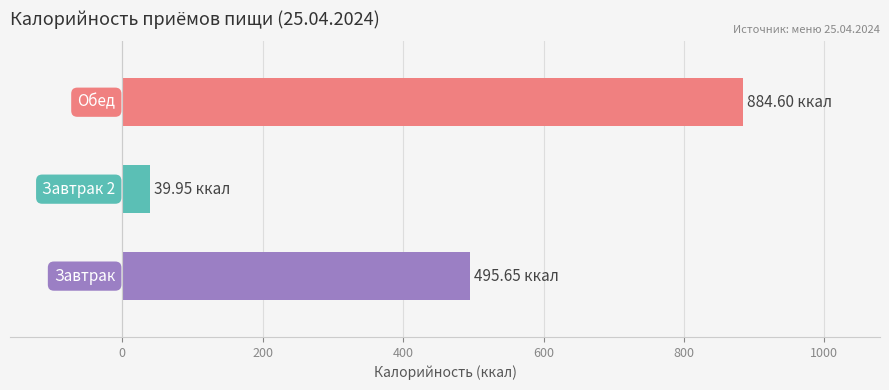

How many data points are less than 495?

1